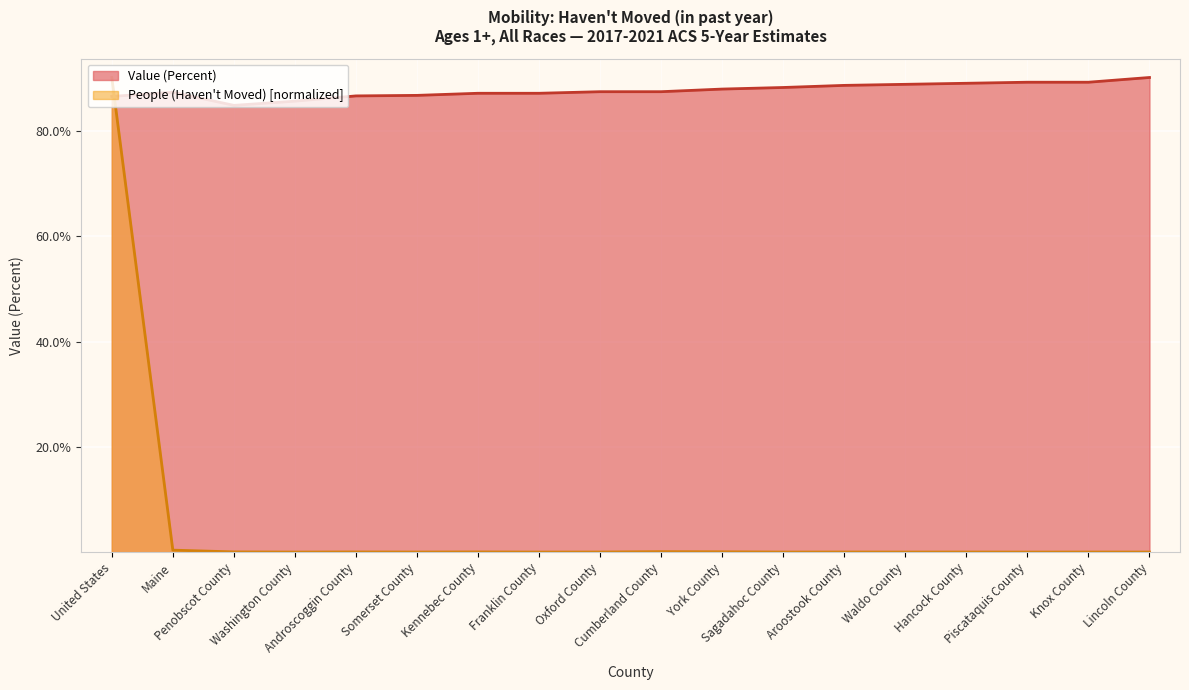

What are all the series names shown in the legend?

Value (Percent), People (Haven't Moved) [normalized]